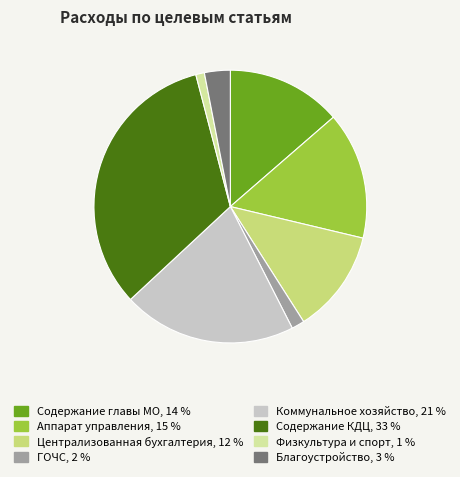

Is there a majority slice in this chart?

No